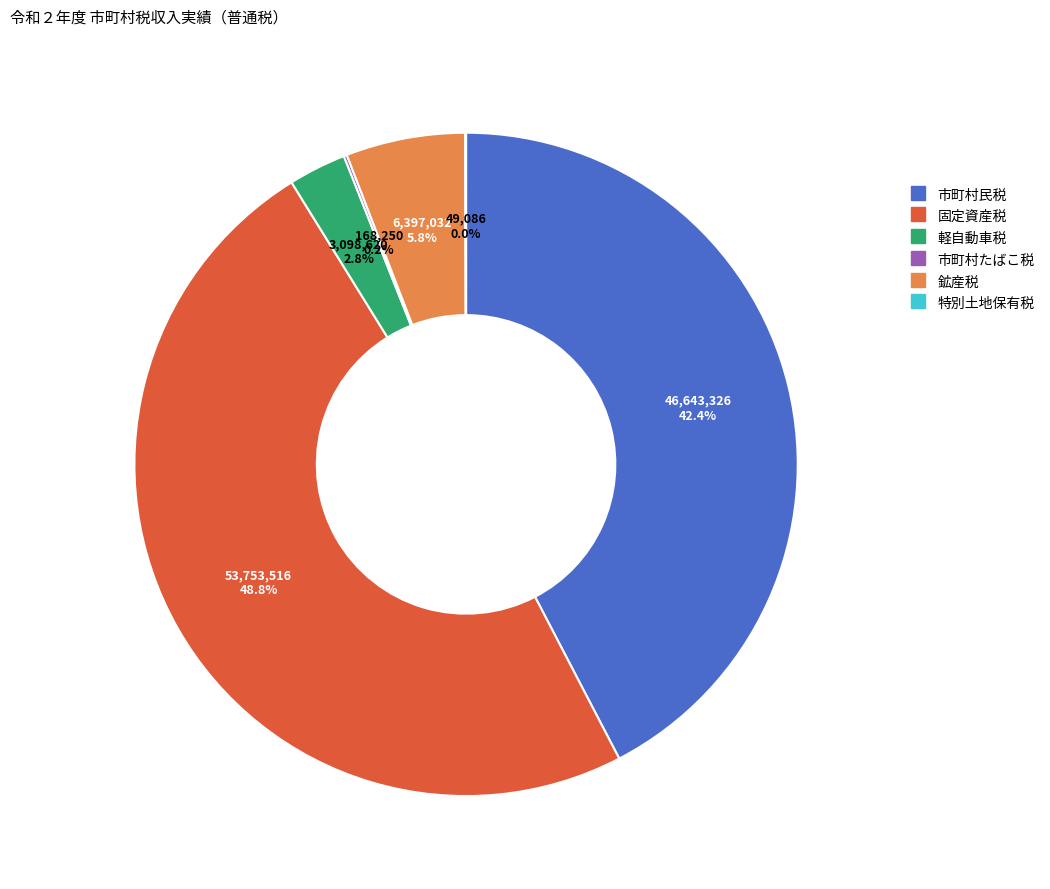

True or false: 鉱産税 accounts for 6% of the total.

True